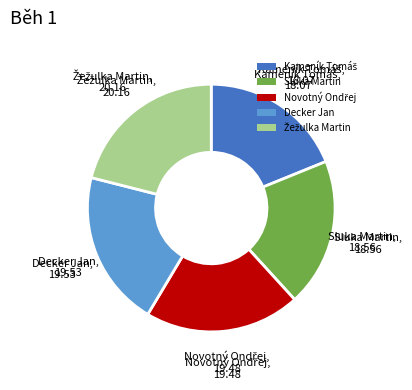

Is there any slice that represents more than half of the pie?

No